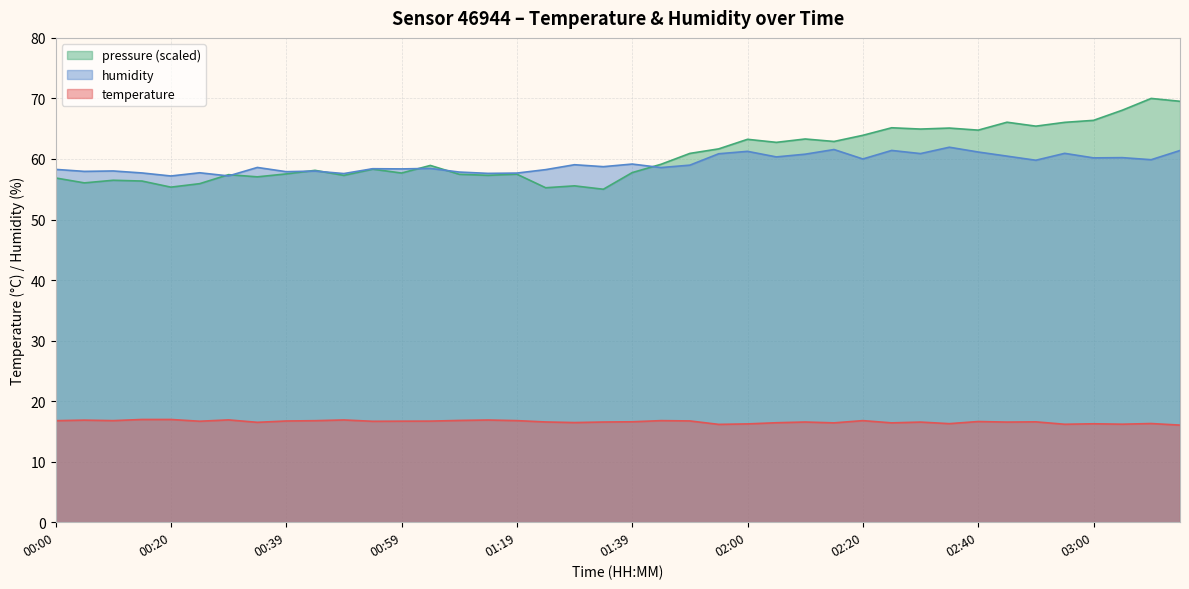

Does the chart have visible grid lines?

Yes